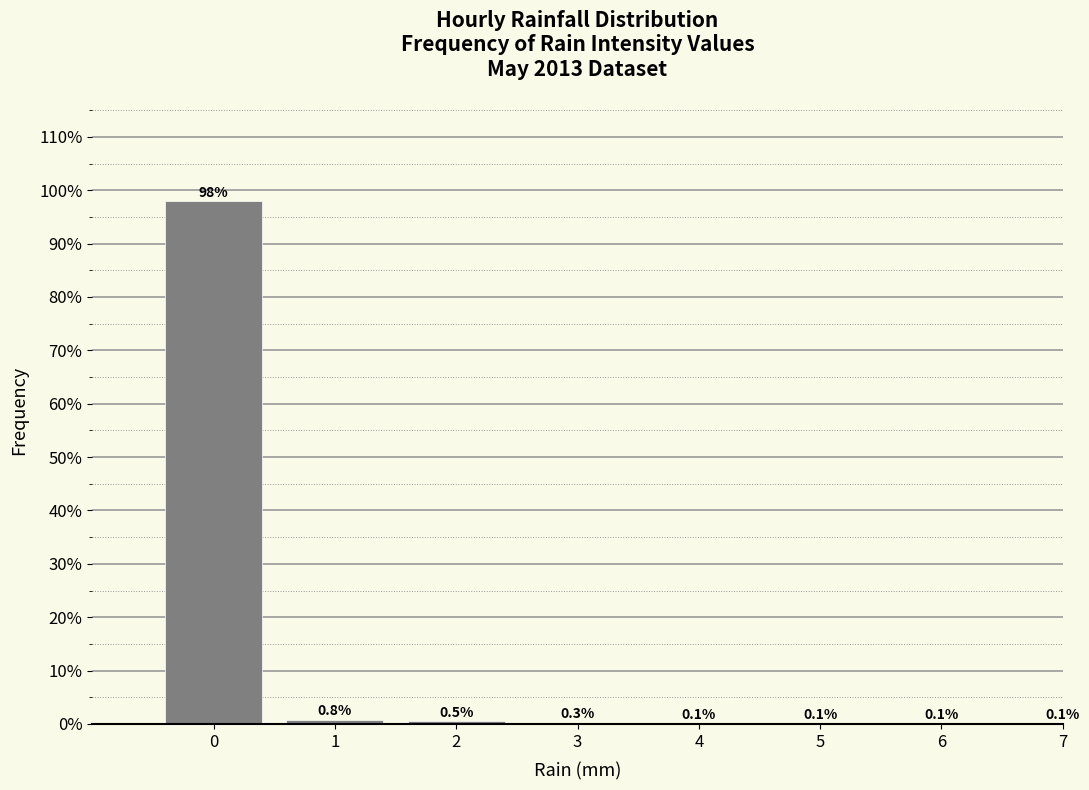

Reading left to right, what are all the values shown in this chart?

0=97.9	1=0.8	2=0.5	3=0.3	4=0.1	5=0.1	6=0.1	7=0.1